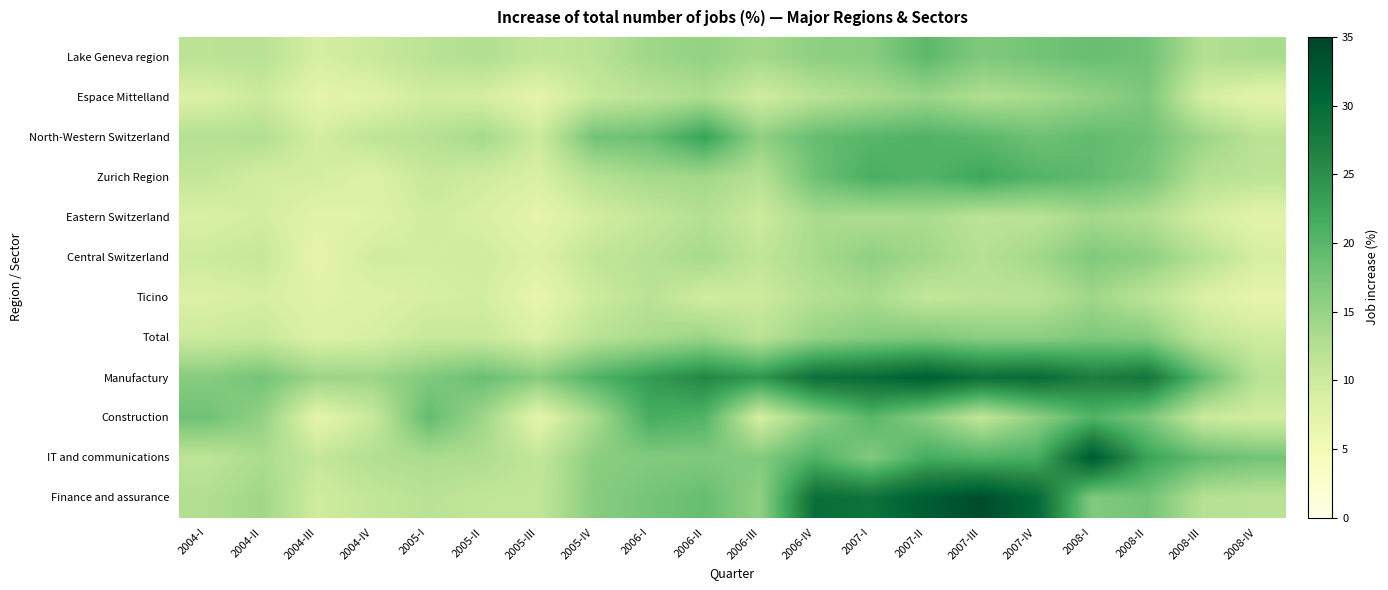

Reading right to left, what are all the values shown in this chart?

Lake Geneva region: 2008-IV=13.3	2008-III=12.5	2008-II=18.1	2008-I=18.7	2007-IV=17.8	2007-III=16.9	2007-II=19.6	2007-I=16.1	2006-IV=15.7	2006-III=13.8	2006-II=15.2	2006-I=14.3	2005-IV=11.7	2005-III=11.0	2005-II=12.7	2005-I=11.7	2004-IV=10.3	2004-III=9.1	2004-II=11.9	2004-I=11.7
Espace Mittelland: 2008-IV=7.2	2008-III=9.2	2008-II=17.2	2008-I=15.2	2007-IV=13.6	2007-III=12.8	2007-II=14.7	2007-I=13.2	2006-IV=11.9	2006-III=9.6	2006-II=13.1	2006-I=11.8	2005-IV=10.6	2005-III=7.1	2005-II=9.1	2005-I=9.7	2004-IV=7.8	2004-III=7.2	2004-II=10.1	2004-I=8.4
North-Western Switzerland: 2008-IV=11.8	2008-III=14.5	2008-II=18.2	2008-I=19.2	2007-IV=18.3	2007-III=19.8	2007-II=20.6	2007-I=20.1	2006-IV=18.9	2006-III=15.5	2006-II=22.9	2006-I=18.6	2005-IV=17.9	2005-III=9.9	2005-II=13.8	2005-I=12.1	2004-IV=11.3	2004-III=9.2	2004-II=12.6	2004-I=12.3
Zurich Region: 2008-IV=11.6	2008-III=12.4	2008-II=17.5	2008-I=19.3	2007-IV=20.4	2007-III=22.3	2007-II=20.4	2007-I=21.2	2006-IV=18.2	2006-III=12.2	2006-II=14.0	2006-I=13.8	2005-IV=12.1	2005-III=8.8	2005-II=9.7	2005-I=10.5	2004-IV=8.2	2004-III=9.4	2004-II=9.3	2004-I=10.8
Eastern Switzerland: 2008-IV=7.4	2008-III=9.2	2008-II=12.7	2008-I=13.8	2007-IV=11.8	2007-III=11.6	2007-II=13.4	2007-I=13.0	2006-IV=13.5	2006-III=9.9	2006-II=12.4	2006-I=10.8	2005-IV=9.4	2005-III=7.1	2005-II=8.8	2005-I=9.7	2004-IV=8.0	2004-III=7.6	2004-II=9.5	2004-I=8.6
Central Switzerland: 2008-IV=9.1	2008-III=12.2	2008-II=15.7	2008-I=16.8	2007-IV=14.0	2007-III=12.2	2007-II=14.1	2007-I=15.5	2006-IV=13.5	2006-III=11.1	2006-II=13.7	2006-I=12.1	2005-IV=11.1	2005-III=8.2	2005-II=9.7	2005-I=9.4	2004-IV=9.6	2004-III=6.8	2004-II=10.7	2004-I=10.0
Ticino: 2008-IV=6.8	2008-III=8.5	2008-II=11.7	2008-I=14.2	2007-IV=11.7	2007-III=11.6	2007-II=11.0	2007-I=13.4	2006-IV=12.4	2006-III=10.0	2006-II=9.5	2006-I=11.9	2005-IV=10.0	2005-III=6.7	2005-II=9.4	2005-I=9.1	2004-IV=8.2	2004-III=7.8	2004-II=9.1	2004-I=8.4
Total: 2008-IV=9.8	2008-III=11.4	2008-II=16.5	2008-I=17.0	2007-IV=15.9	2007-III=15.9	2007-II=17.0	2007-I=16.4	2006-IV=15.1	2006-III=11.8	2006-II=14.7	2006-I=13.4	2005-IV=11.9	2005-III=8.5	2005-II=10.4	2005-I=10.5	2004-IV=9.0	2004-III=8.3	2004-II=10.6	2004-I=10.1
Manufactury: 2008-IV=11.8	2008-III=19.5	2008-II=28.4	2008-I=27.1	2007-IV=29.9	2007-III=29.3	2007-II=31.8	2007-I=29.9	2006-IV=29.2	2006-III=24.1	2006-II=26.0	2006-I=23.5	2005-IV=20.5	2005-III=16.3	2005-II=18.7	2005-I=16.8	2004-IV=14.4	2004-III=14.6	2004-II=17.8	2004-I=16.3
Construction: 2008-IV=9.4	2008-III=10.2	2008-II=17.4	2008-I=20.5	2007-IV=15.7	2007-III=11.1	2007-II=16.1	2007-I=20.0	2006-IV=15.4	2006-III=9.1	2006-II=20.4	2006-I=21.4	2005-IV=13.4	2005-III=7.1	2005-II=14.3	2005-I=19.2	2004-IV=10.4	2004-III=7.1	2004-II=15.3	2004-I=18.1
IT and communications: 2008-IV=17.8	2008-III=19.3	2008-II=22.6	2008-I=32.5	2007-IV=21.3	2007-III=20.6	2007-II=21.6	2007-I=16.7	2006-IV=20.6	2006-III=16.6	2006-II=16.9	2006-I=16.7	2005-IV=15.9	2005-III=10.9	2005-II=12.9	2005-I=13.2	2004-IV=12.5	2004-III=10.8	2004-II=13.3	2004-I=11.4
Finance and assurance: 2008-IV=11.9	2008-III=12.3	2008-II=17.8	2008-I=16.7	2007-IV=30.4	2007-III=34.0	2007-II=31.9	2007-I=28.9	2006-IV=29.5	2006-III=15.5	2006-II=18.9	2006-I=17.6	2005-IV=16.3	2005-III=11.0	2005-II=11.1	2005-I=11.9	2004-IV=10.9	2004-III=9.6	2004-II=14.2	2004-I=12.7